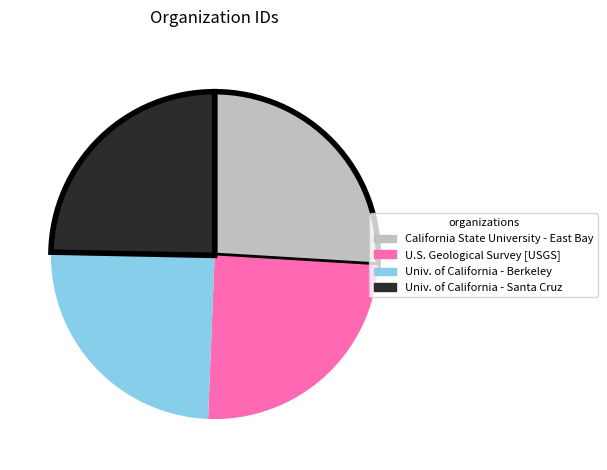

Is there any slice that represents more than half of the pie?

No